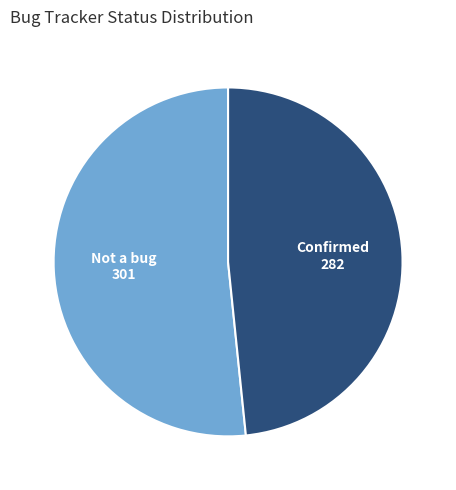

True or false: Confirmed accounts for 48% of the total.

True